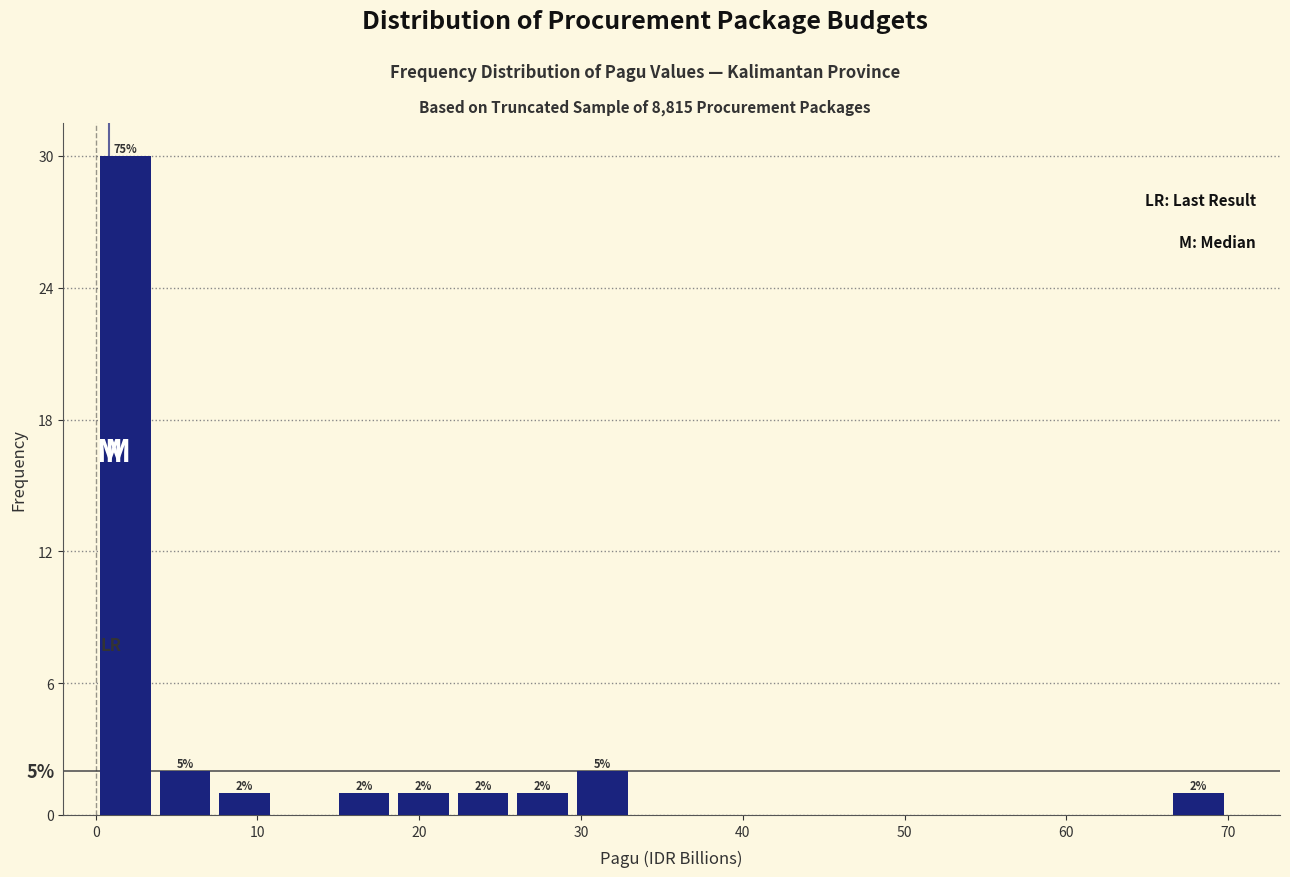

Around what value on the x-axis is the tallest bar? Give the approximate position of its centre, as read against the axis.

2